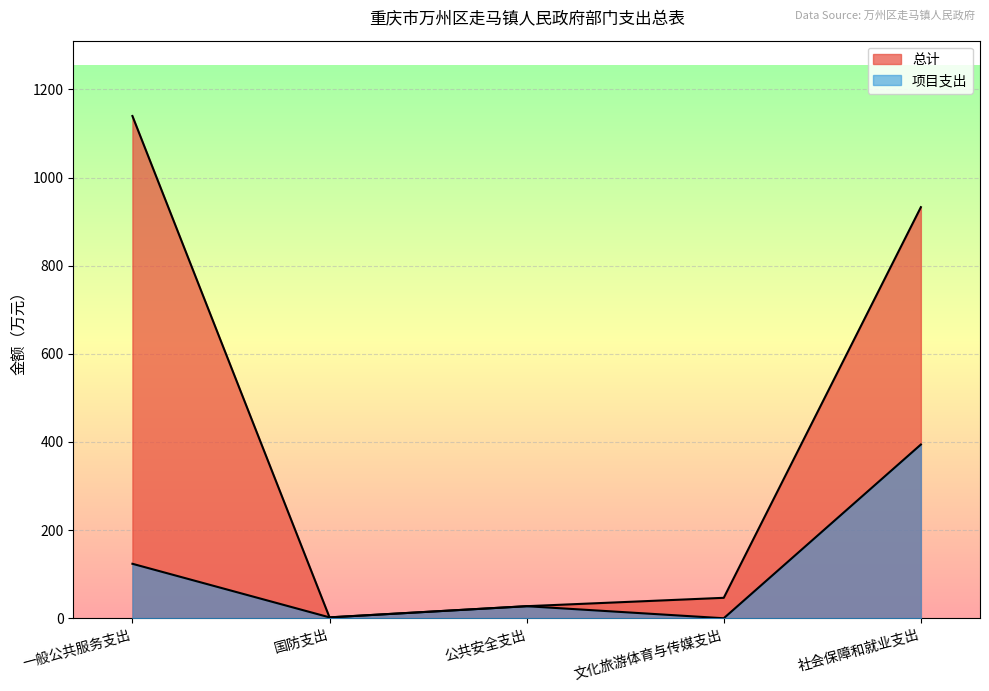

Rank the series at 公共安全支出 from highest to lowest value.

总计, 项目支出